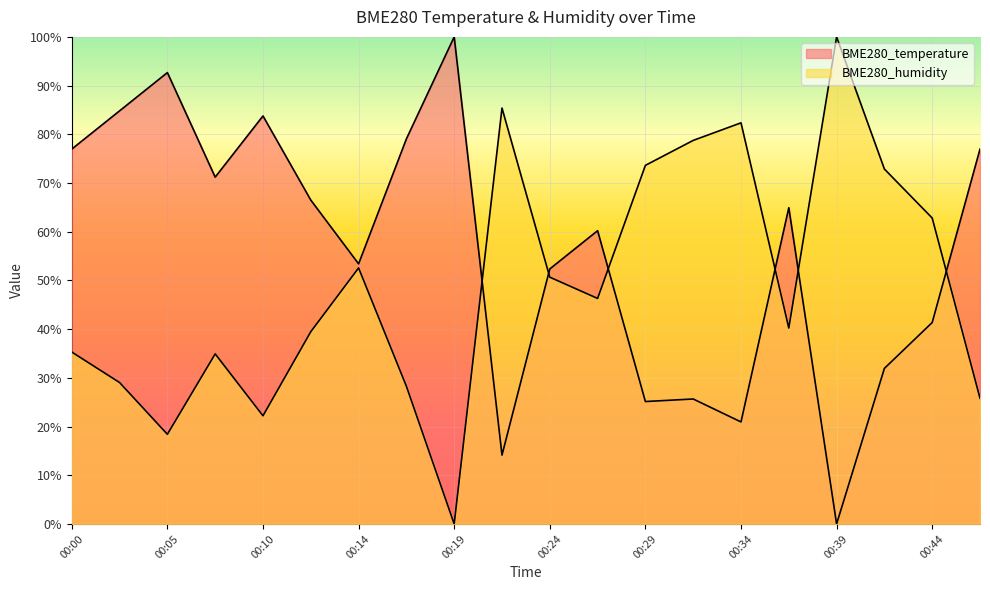

The value of BME280_temperature at 00:37 is 116.8. True or false?

False